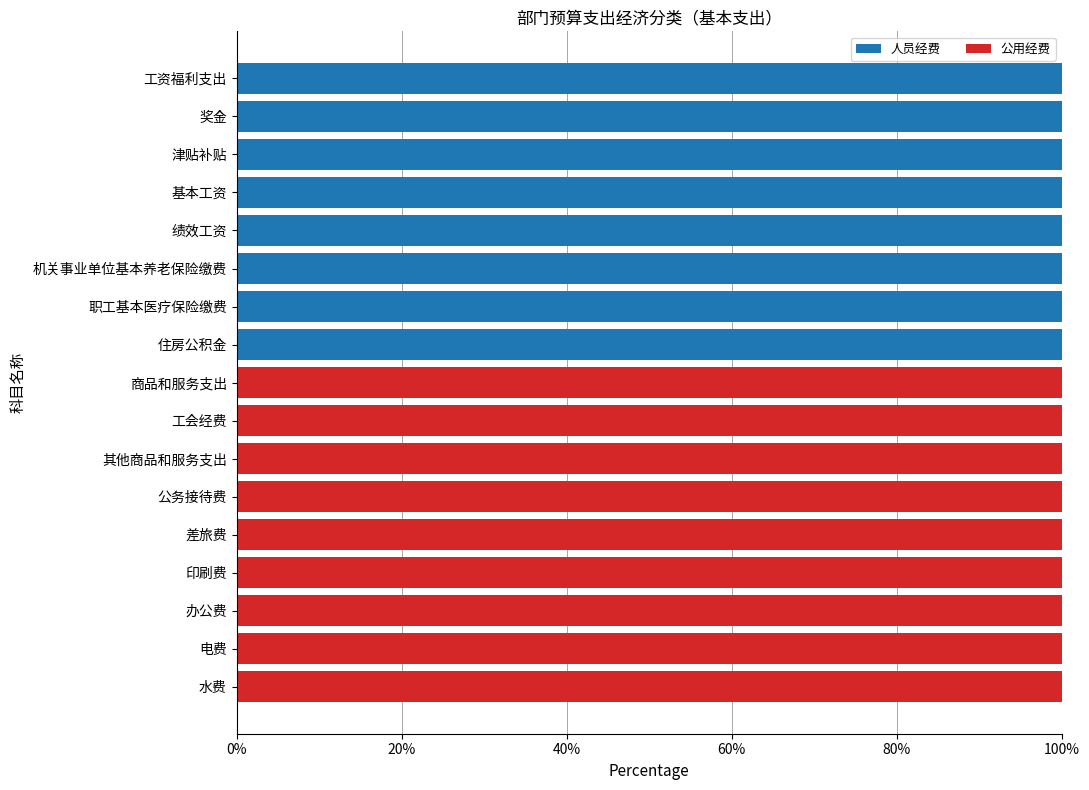

What is the total value across all series at 奖金?

100